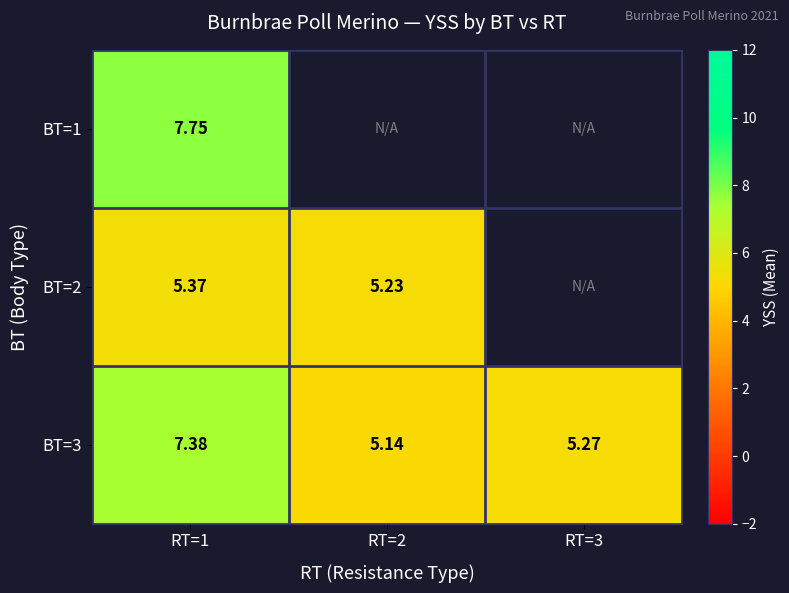

How many data points does each series have?

3